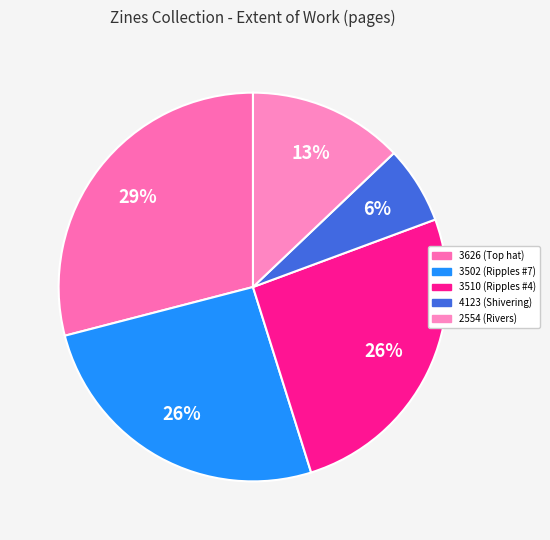

To the nearest percent, what percentage of the pie is 2554 (Rivers)?

13%